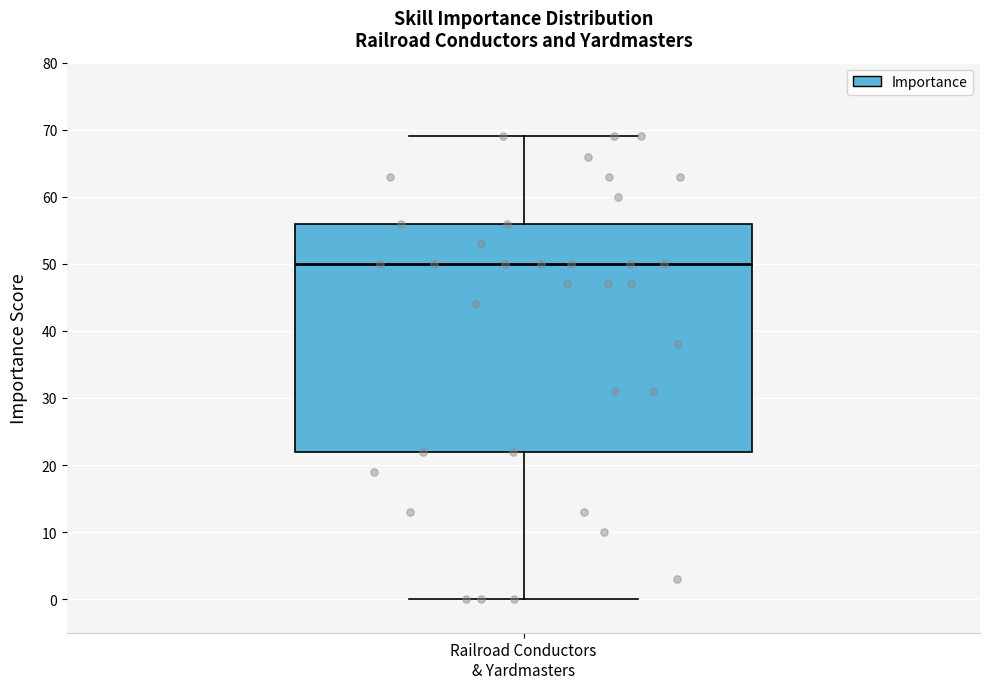

Where does the median line of the box for Railroad Conductors & Yardmasters sit on the y-axis? The values are not printed on the chart, so give them approximately, as read against the axis.

50